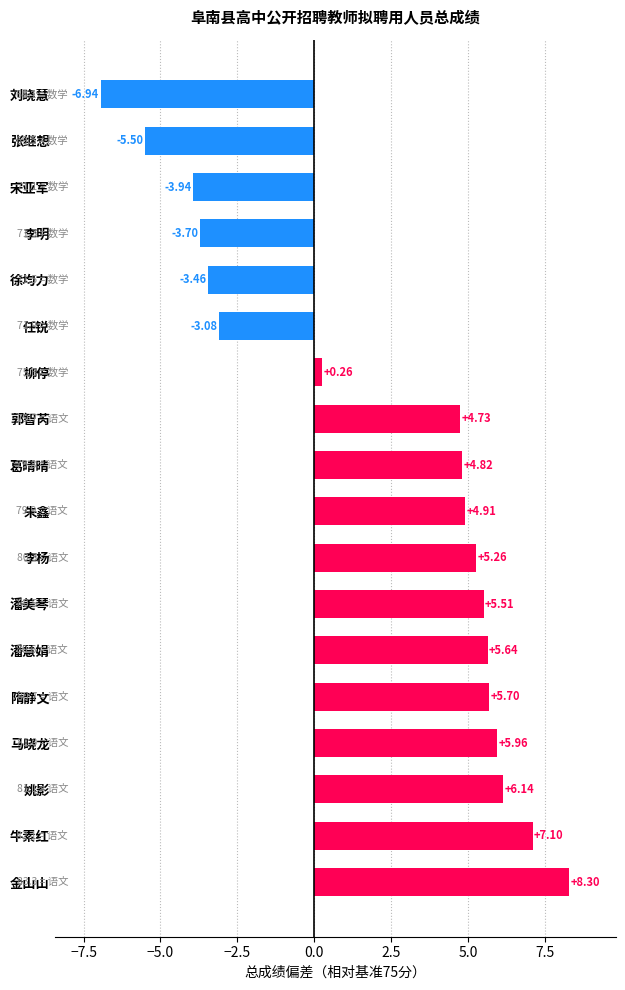

List the labels in order of value, smallest first.

刘晓慧, 张继想, 宋亚军, 李明, 徐均力, 任锐, 柳停, 郭智芮, 葛晴晴, 朱鑫, 李杨, 潘美琴, 潘慧娟, 隋静文, 马晓龙, 姚影, 牛素红, 金山山